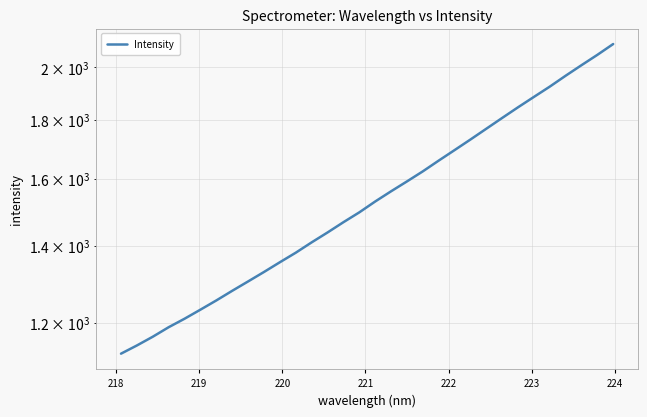

What is the average value?

1547.2